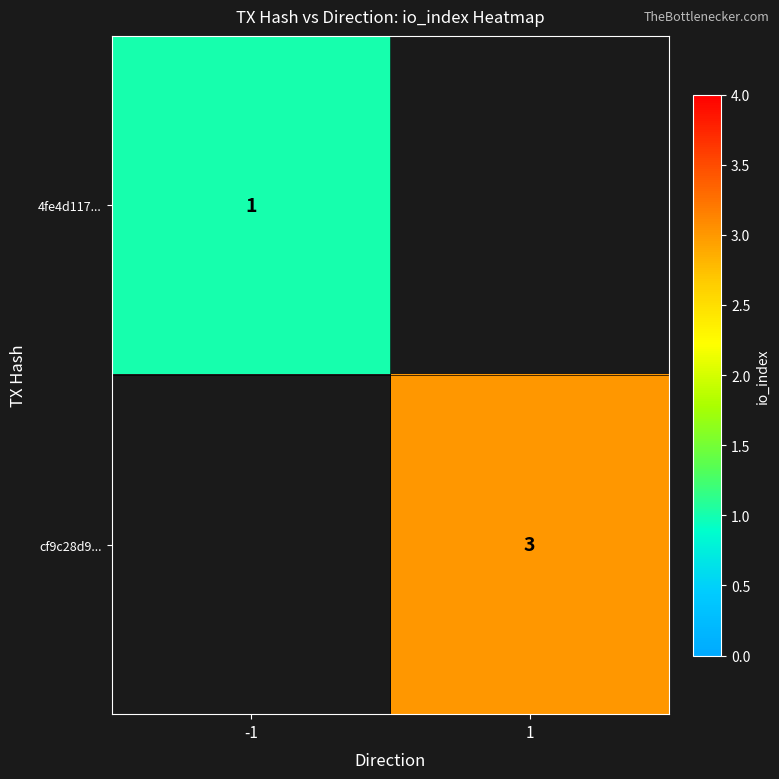

The 4fe4d117... series shows 1 at -1. True or false?

True